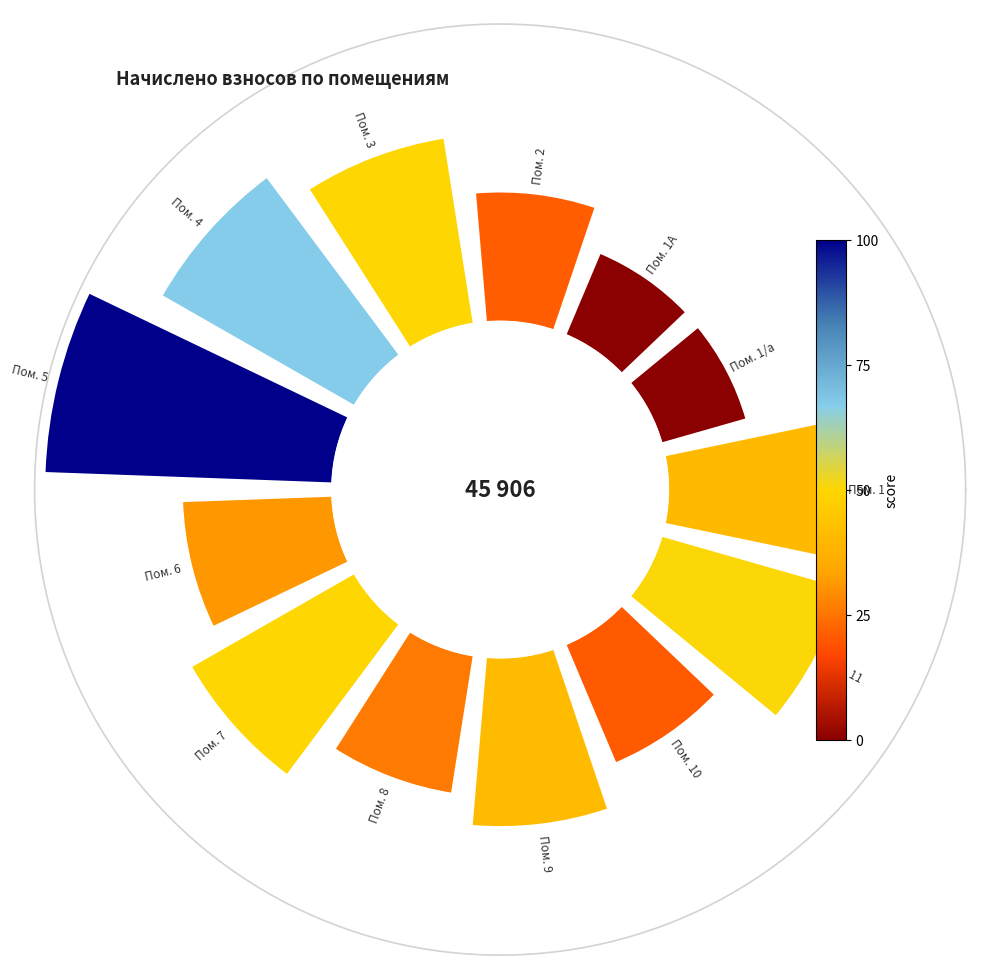

Do 7 and 4 together represent more than half of the pie?

No